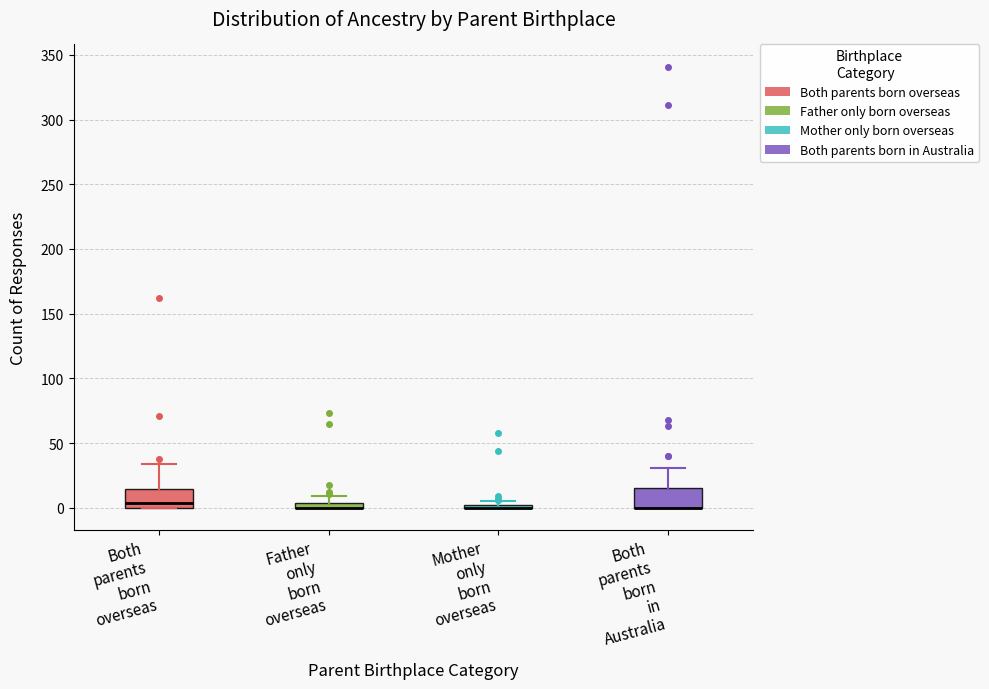

Where is the lower edge of the box for Father only born overseas on the y-axis? The values are not printed on the chart, so give them approximately, as read against the axis.

0